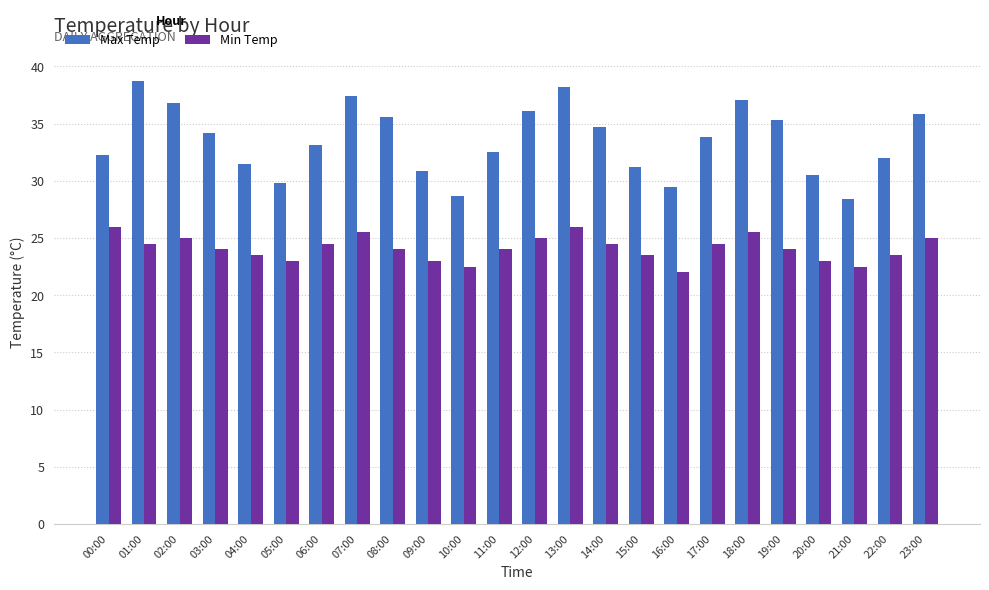

At which label does Min Temp reach its minimum?

16:00